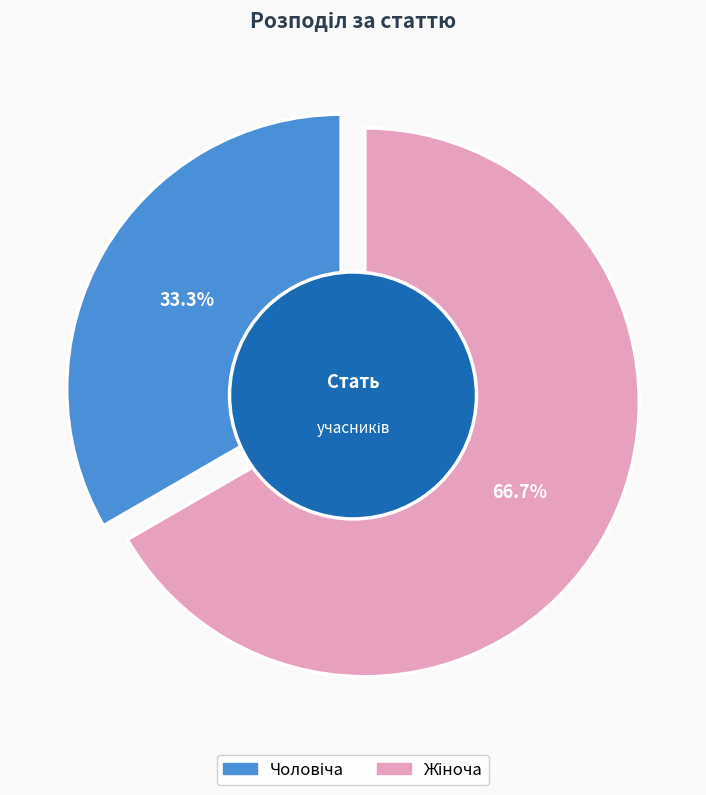

True or false: Жіноча accounts for 67% of the total.

True